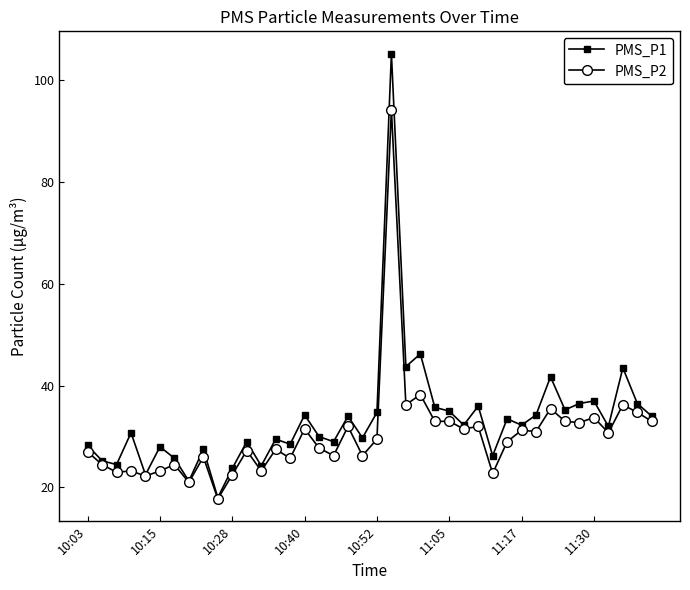

Which series has the largest range (max minus min)?

PMS_P1